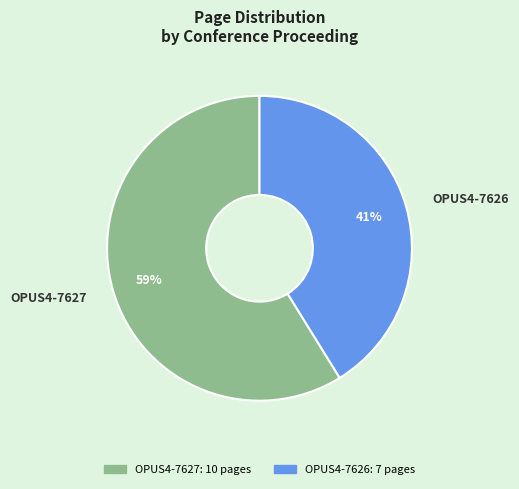

Which slice is the largest?

OPUS4-7627